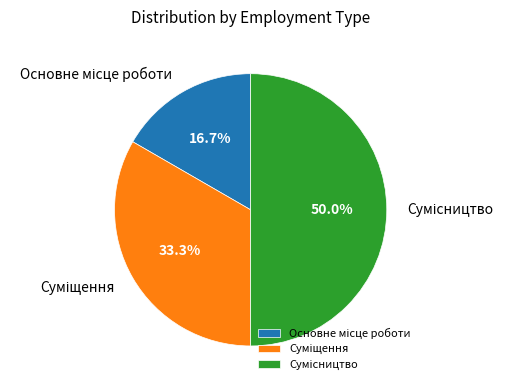

Count the number of slices in the pie.

3